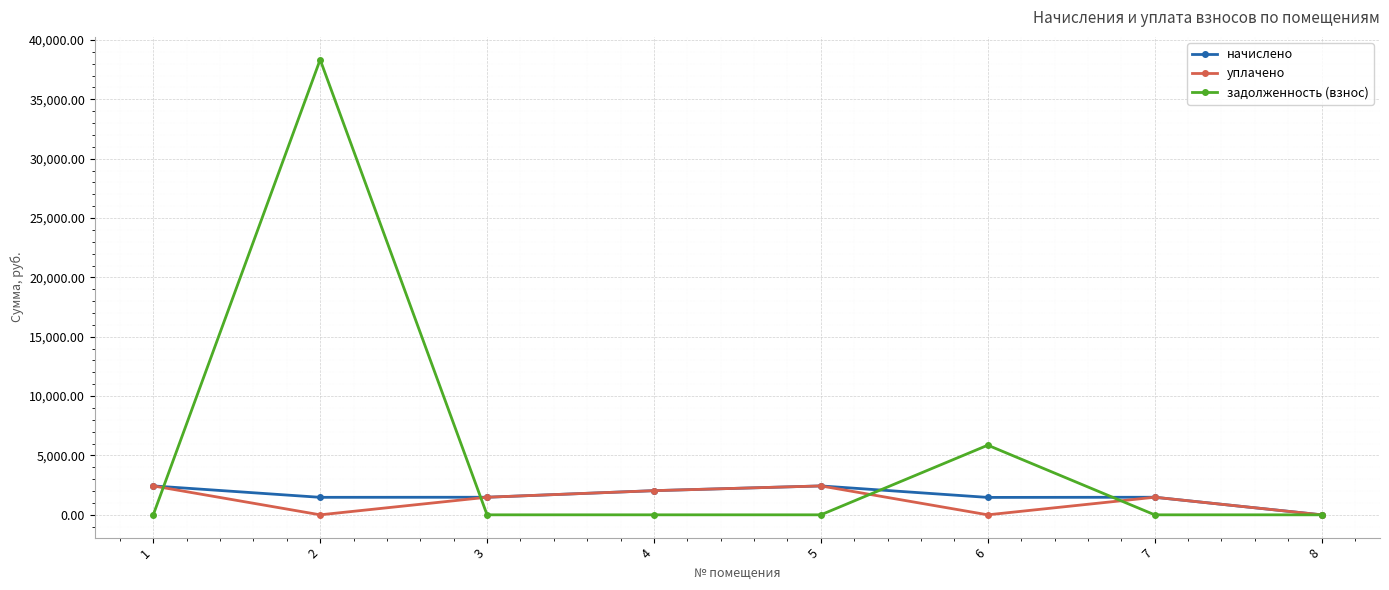

At which category is the sum across all series the highest?

2